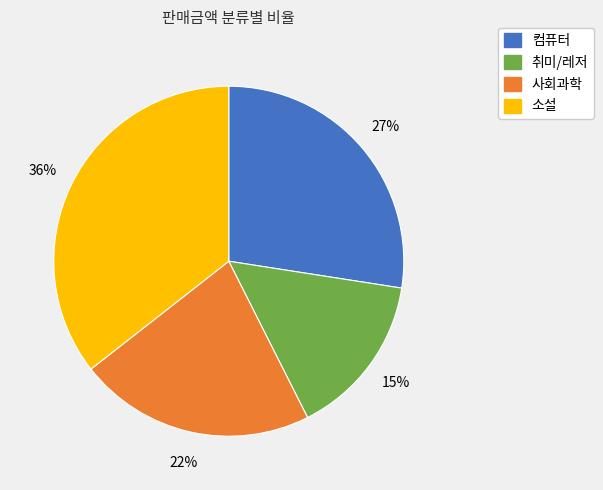

How many slices are in this pie chart?

4